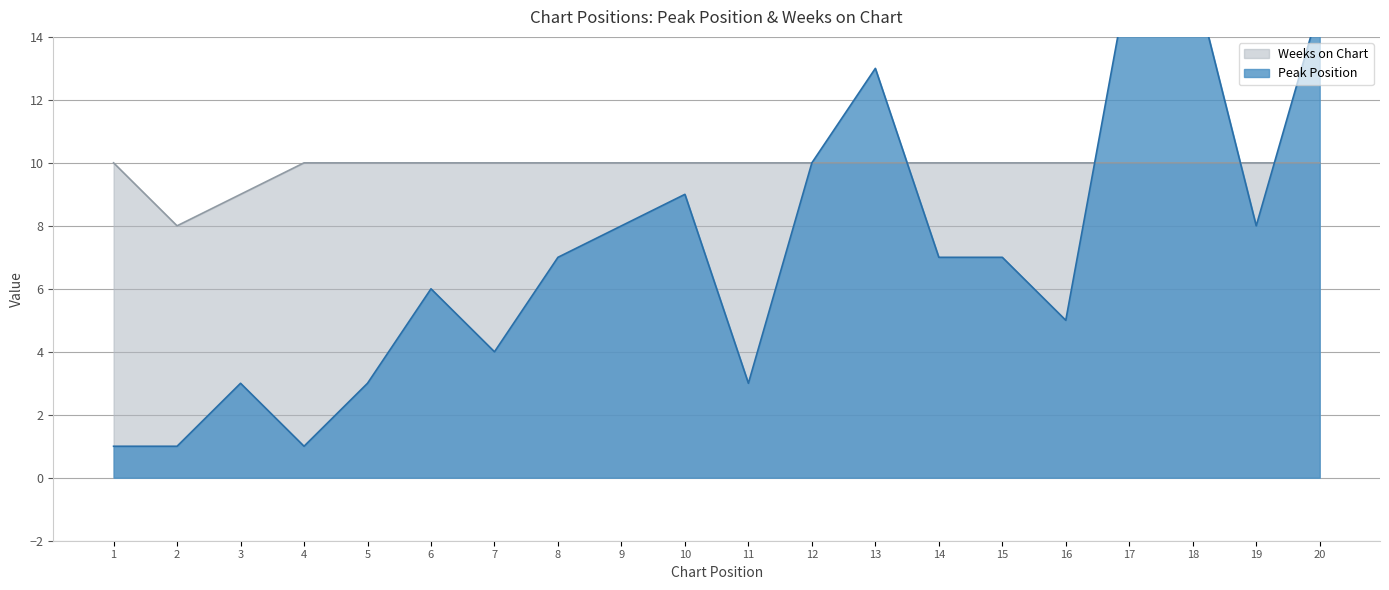

Which category has the lowest value across all series?

1